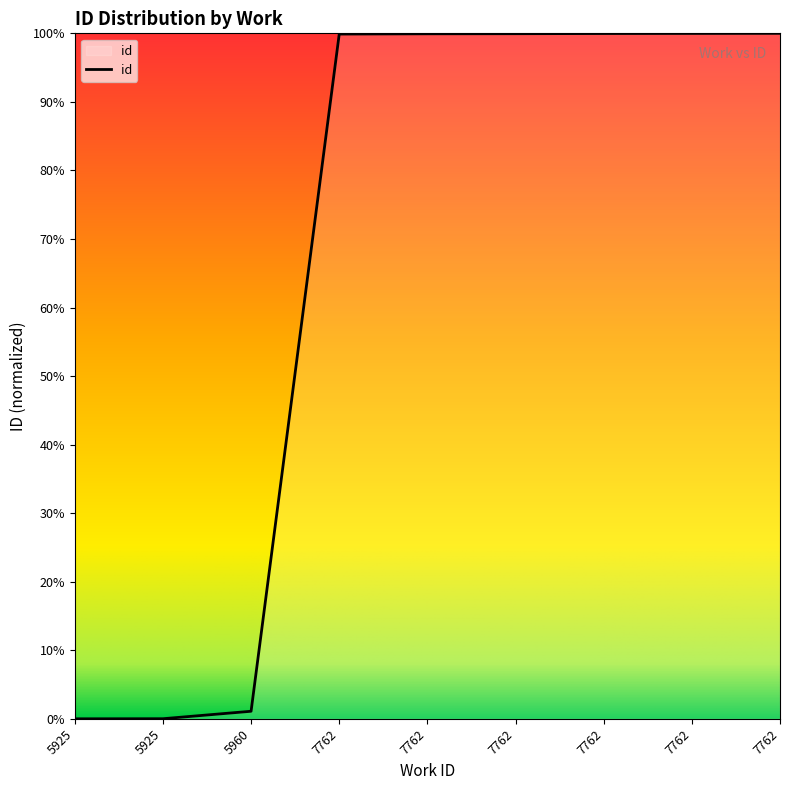

How many series are shown in this chart?

1